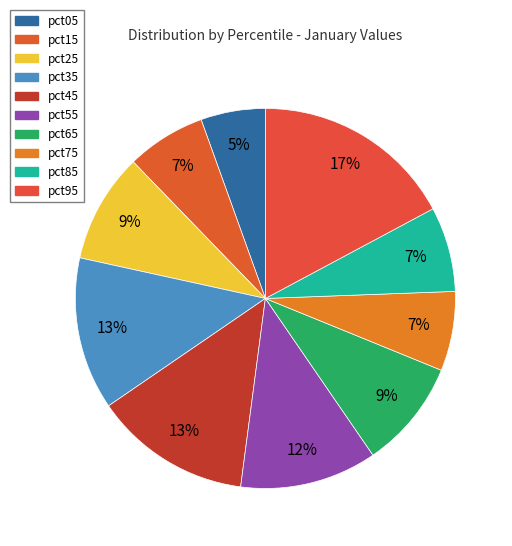

Is it true that pct05 is 1% of the pie?

False